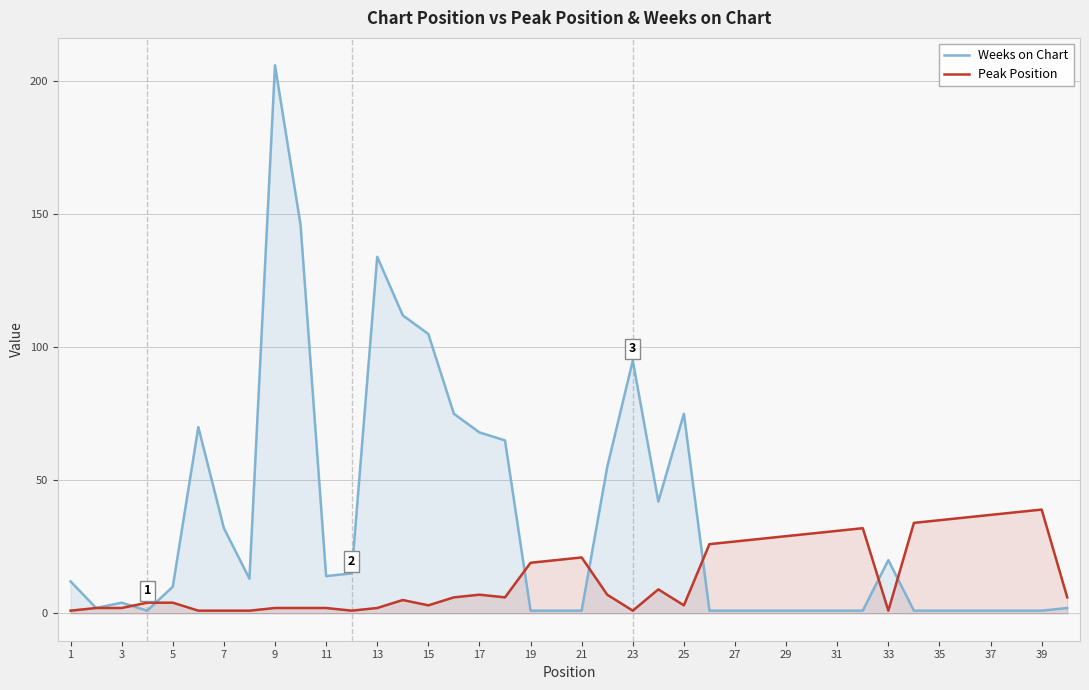

After their last crossing, which series has the higher values: Peak Position or Weeks on Chart?

Peak Position